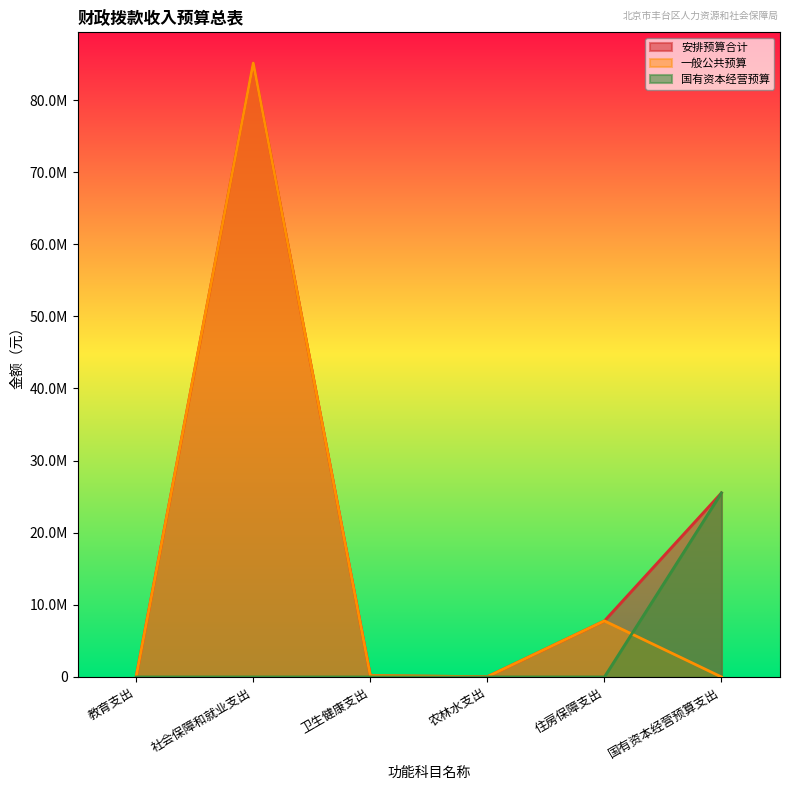

True or false: 一般公共预算 and 安排预算合计 cross at least once.

False